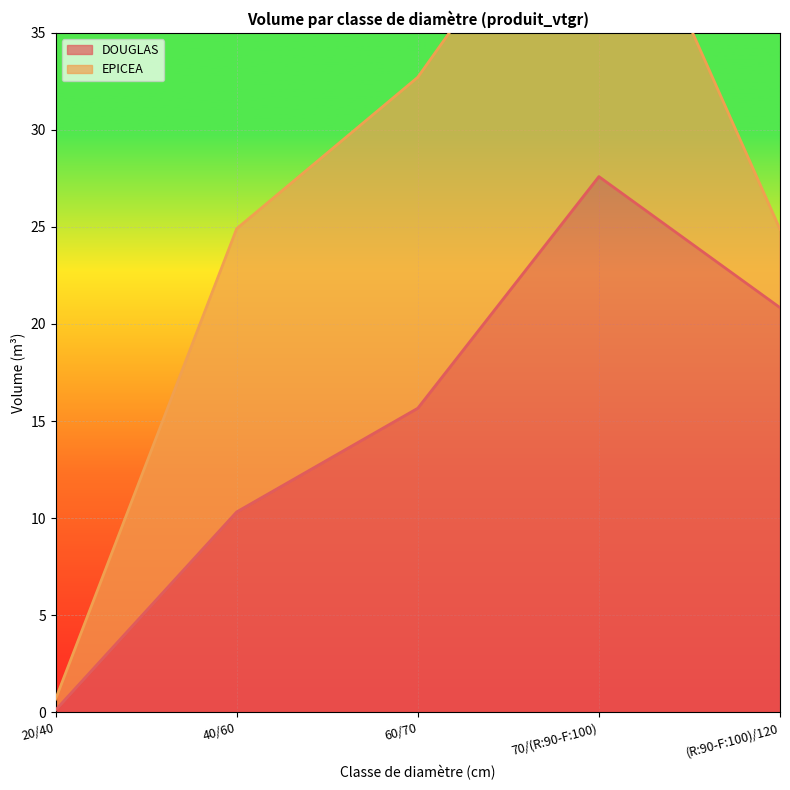

Where does the data first go above 15?

60/70